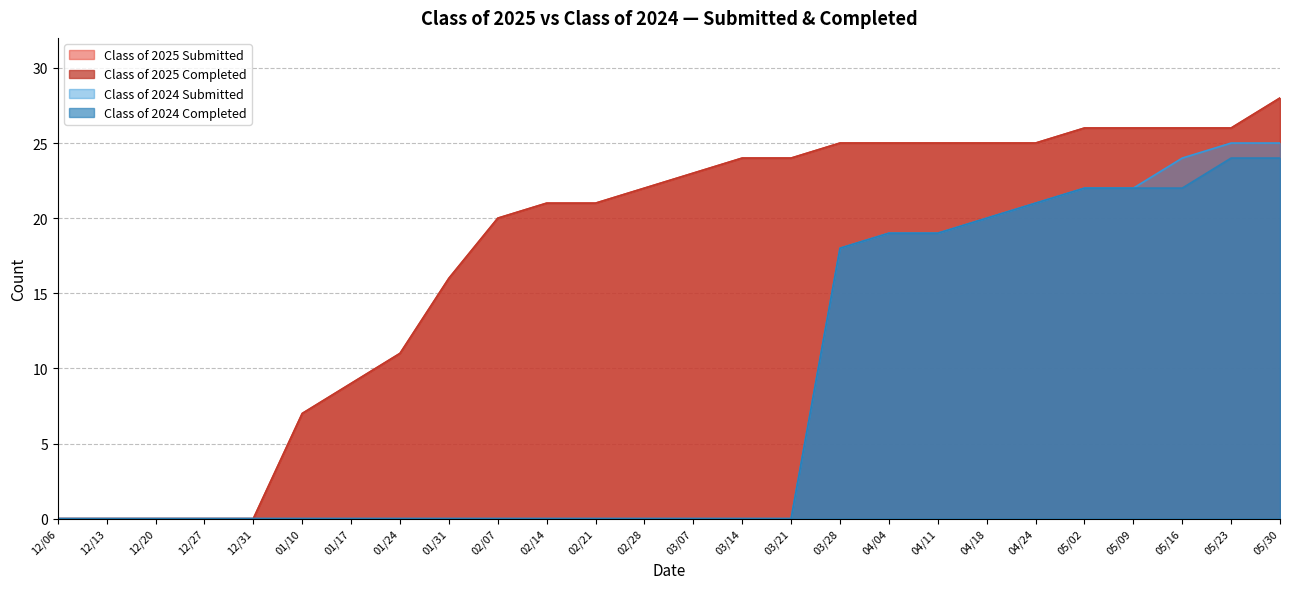

True or false: Class of 2025 Completed has more than 2 points higher than both neighbors.

False